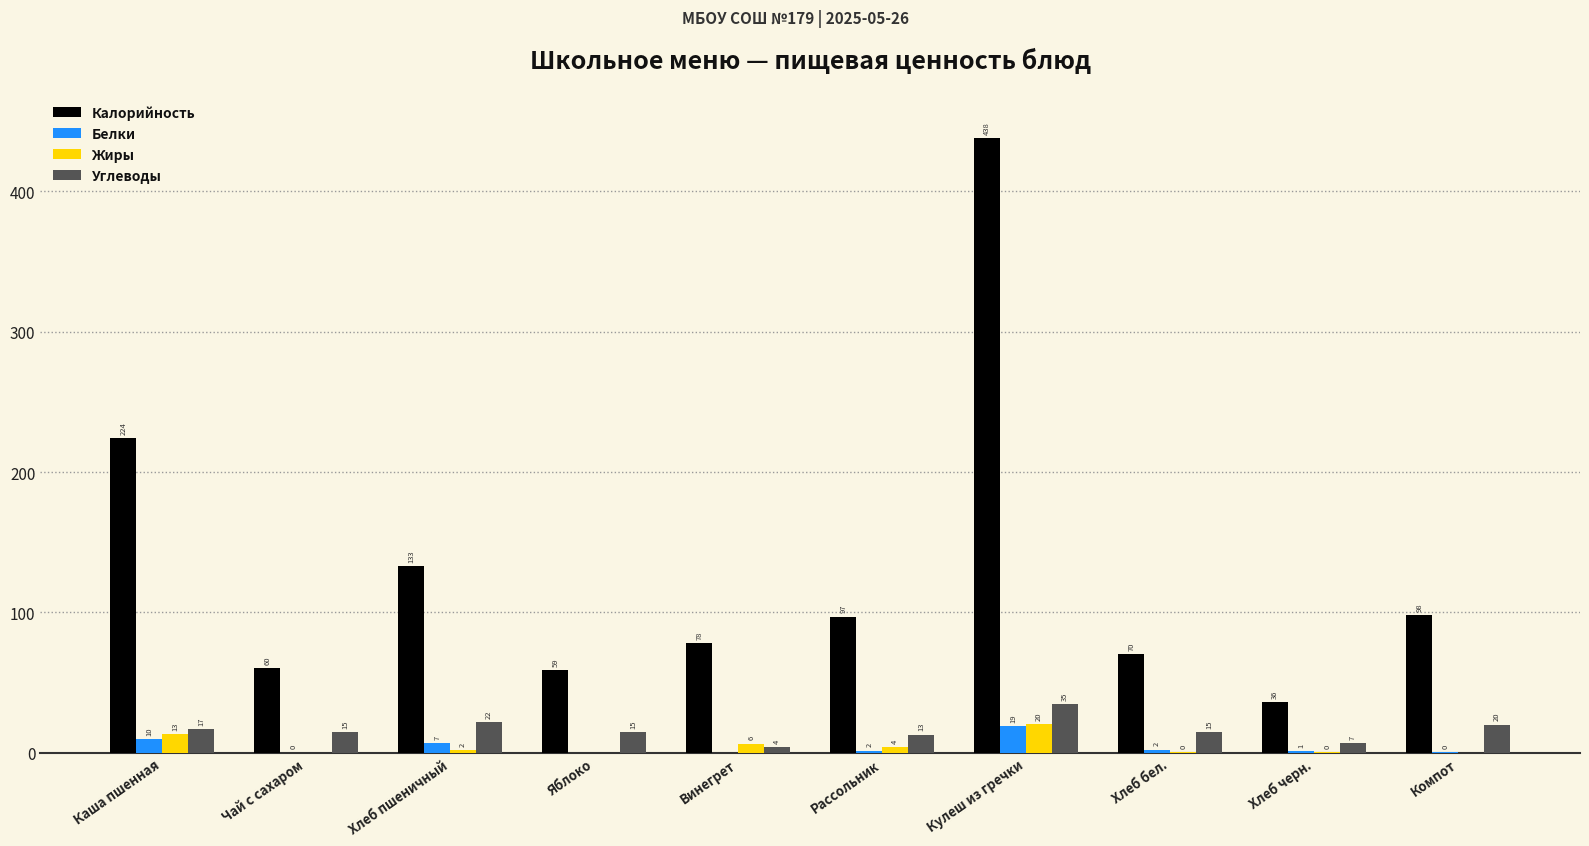

The Калорийность series shows 102.5 at Винегрет. True or false?

False